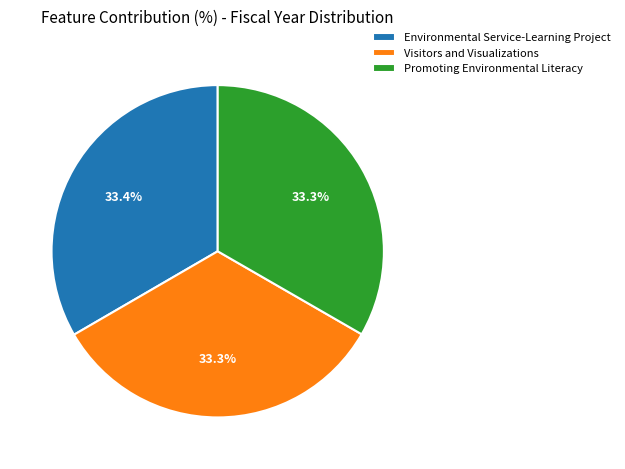

Is there a majority slice in this chart?

No